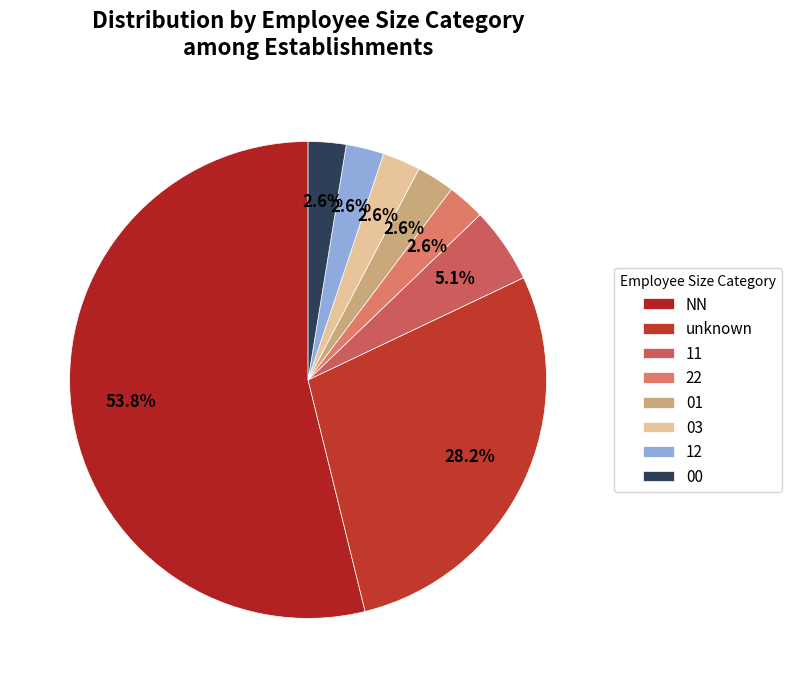

What is the ratio of the value at 22 to the value at NN?

0.0